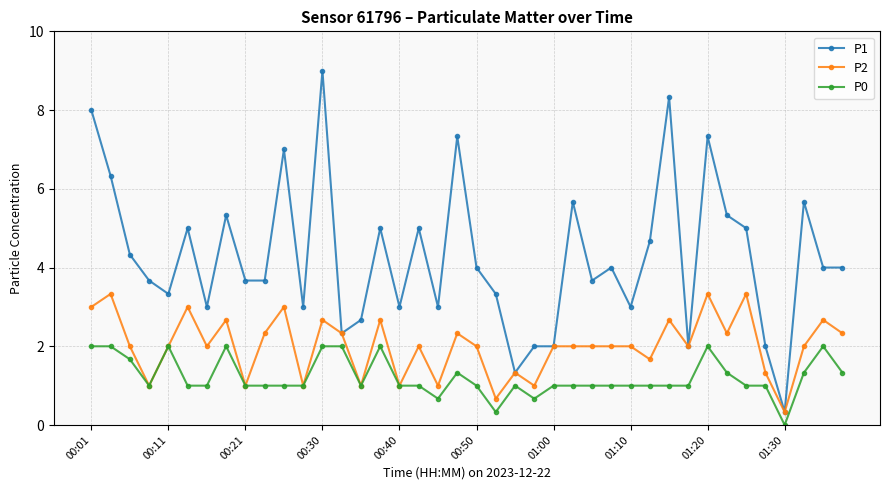

What is the highest value of the P1 series?

9.0